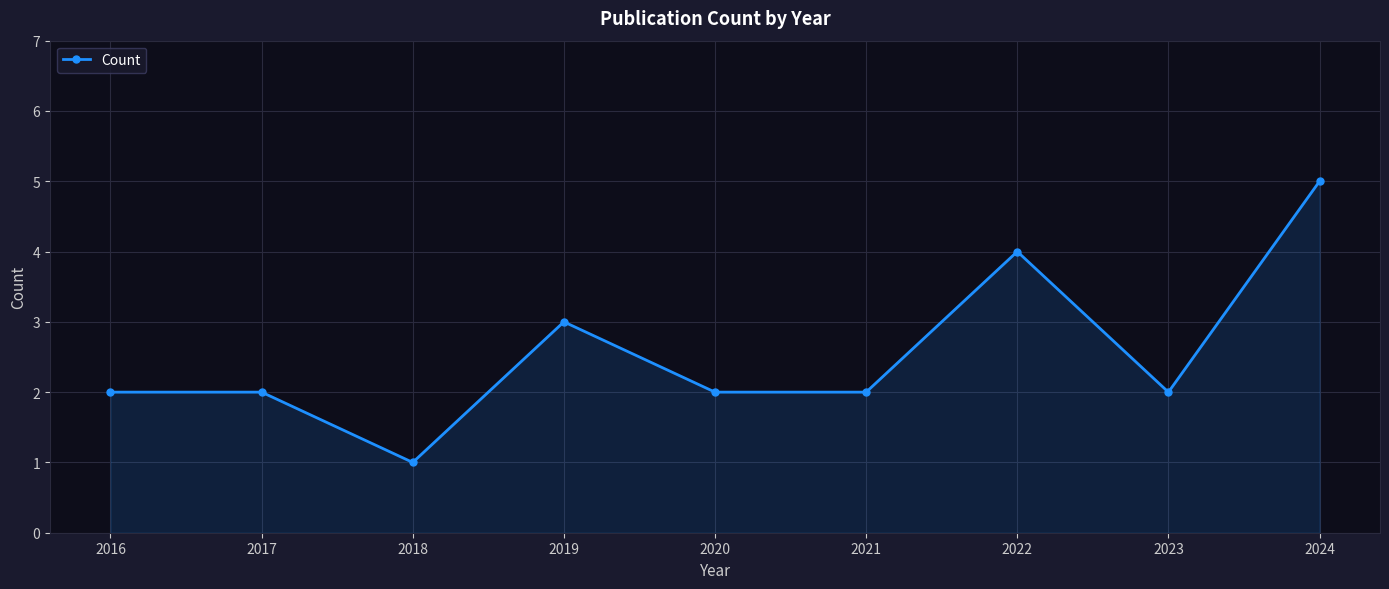

What is the change in value from 2019 to 2022?

+1